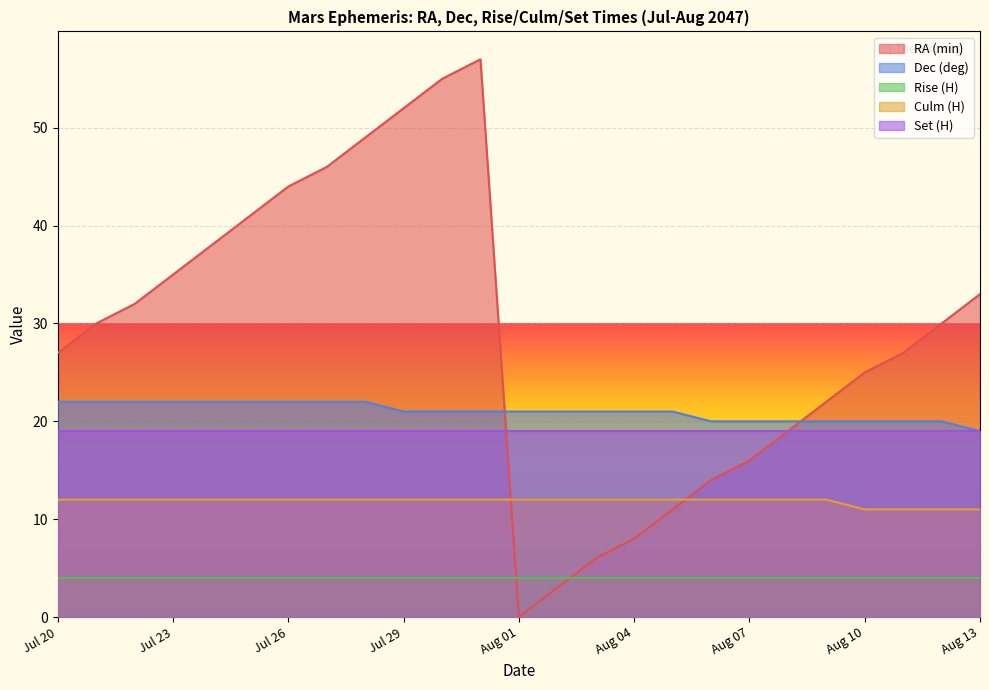

Rank the series at Jul 29 from highest to lowest value.

RA (min), Dec (deg), Set (H), Culm (H), Rise (H)